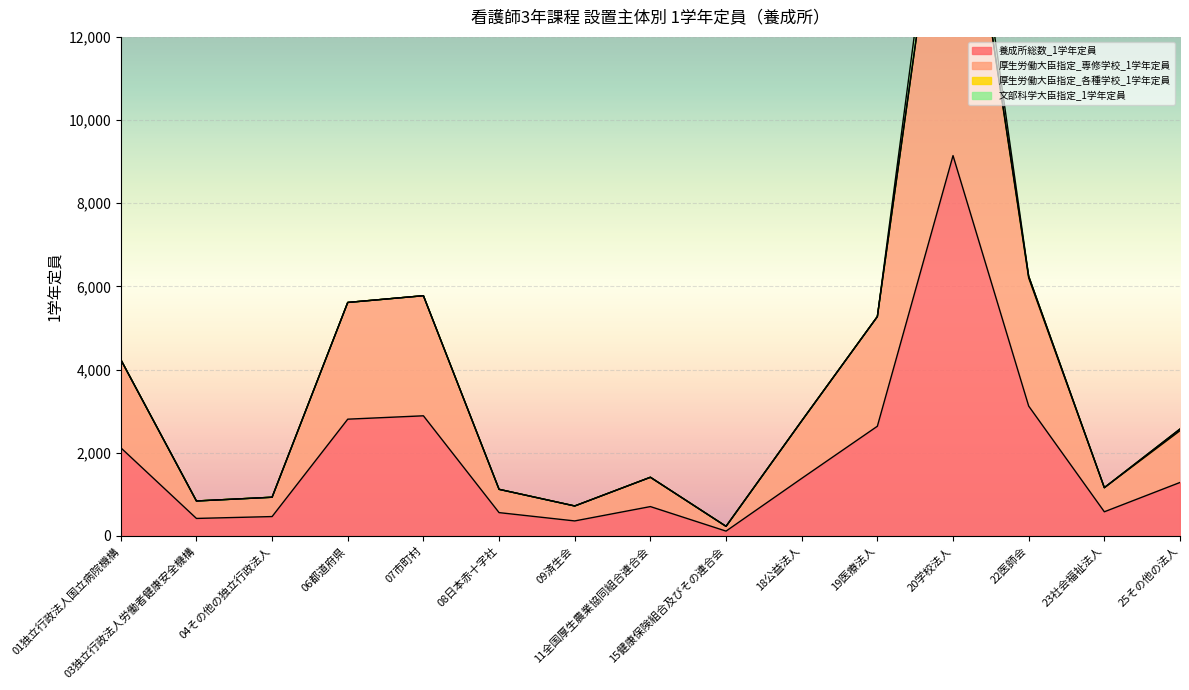

True or false: 養成所総数_1学年定員 has more than 0 points higher than both neighbors.

True